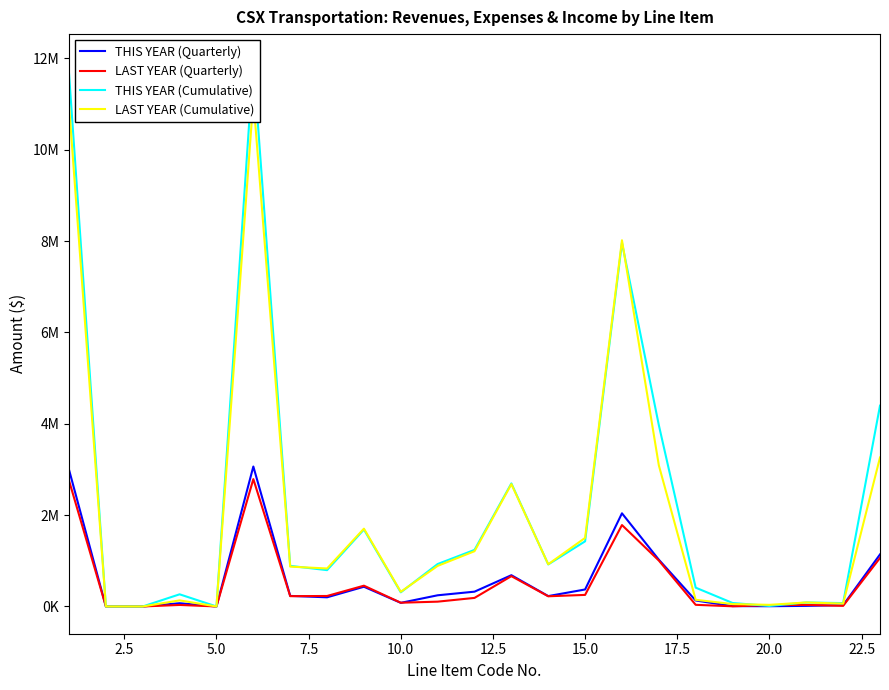

In LAST YEAR (Quarterly), how many points are higher than both neighbors (excluding endpoints)?

6